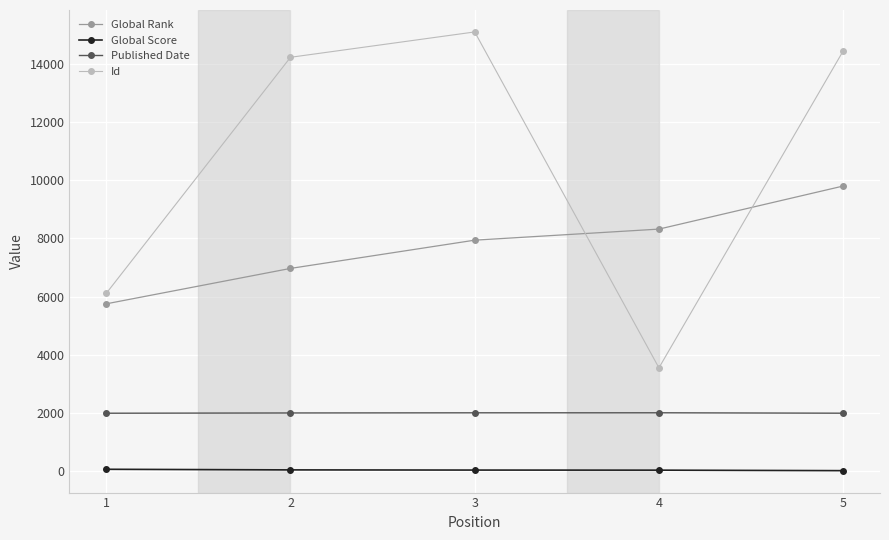

What is the highest value of the Id series?

15088